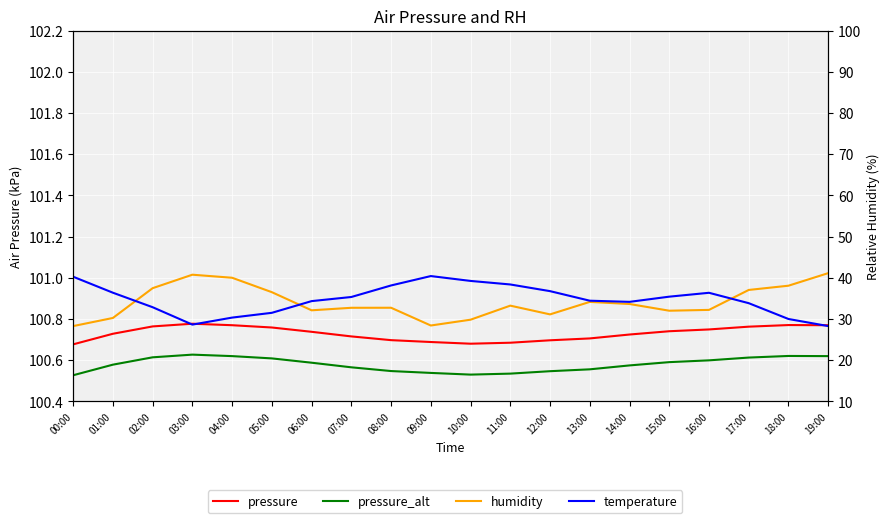

The temperature series shows 9.8 at 08:00. True or false?

False